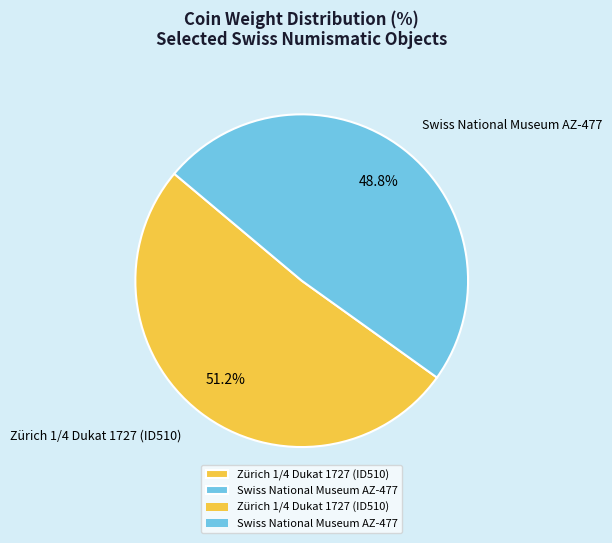

Combined, do Swiss National Museum AZ-477 and Zürich 1/4 Dukat 1727 (ID510) account for over 50%?

Yes